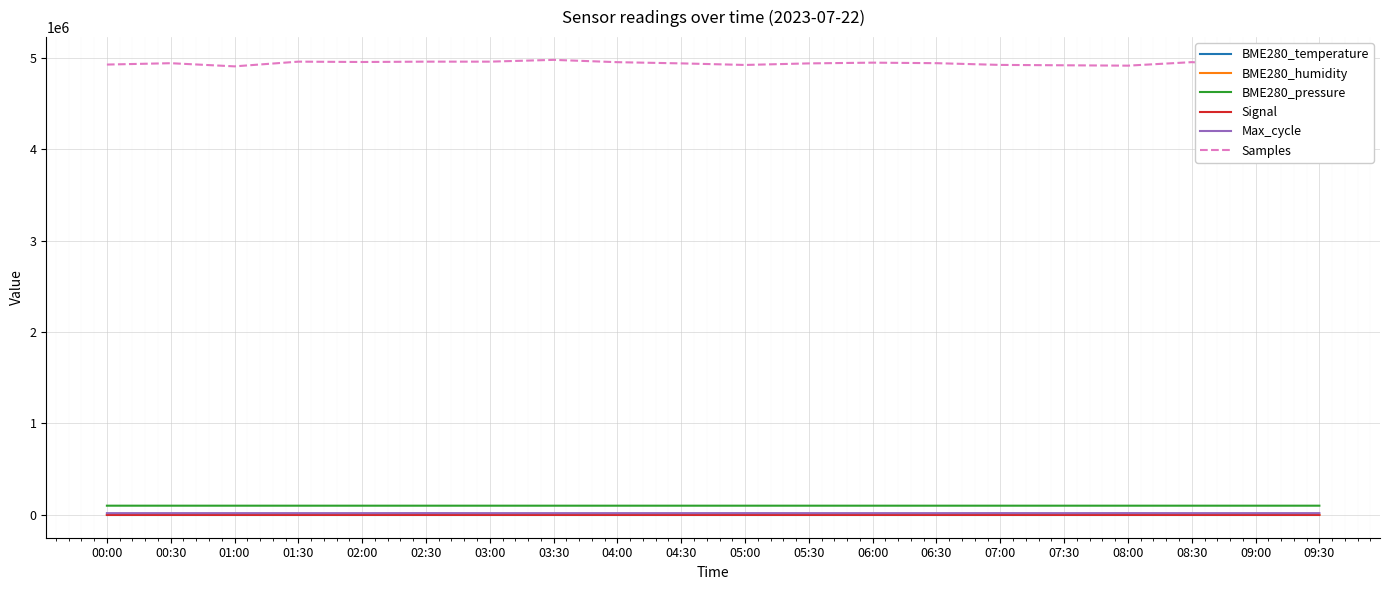

Which series has the largest range (max minus min)?

Samples